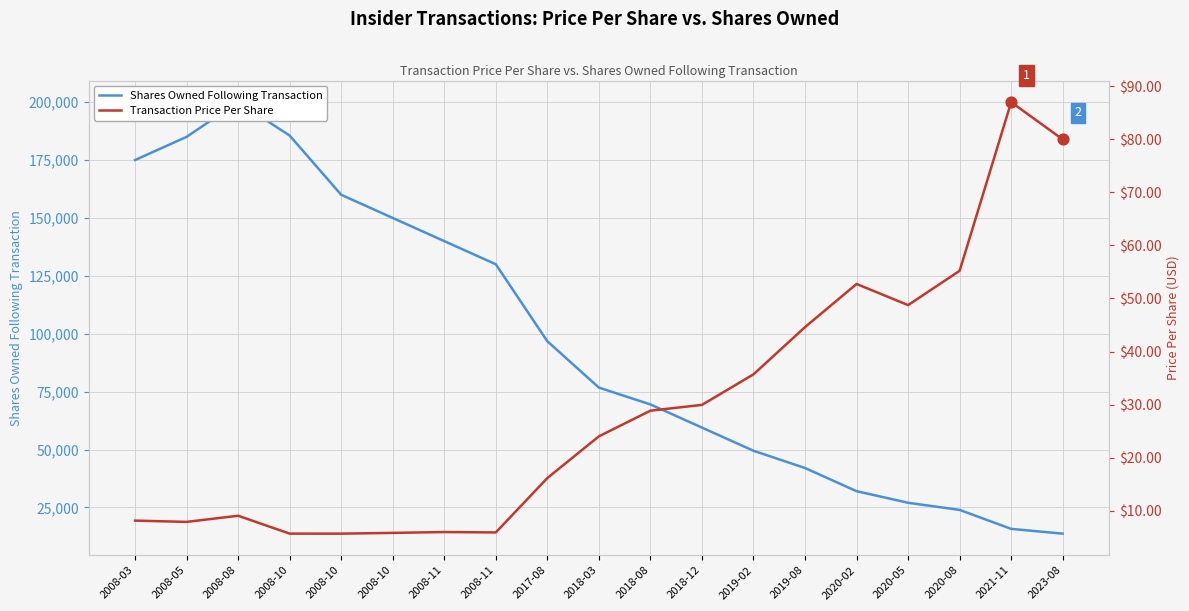

Which series reaches the minimum Y coordinate?

Transaction Price Per Share